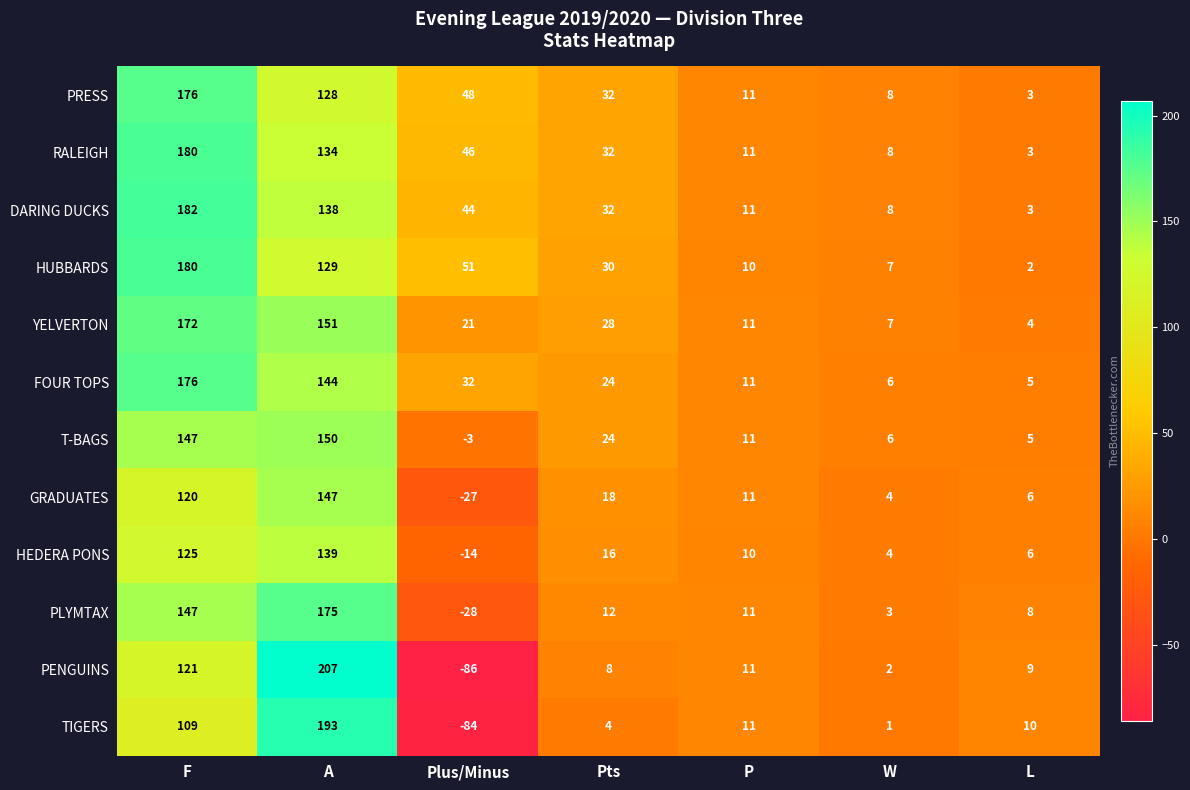

What is the difference between the maximum and second lowest values in the T-BAGS series?

145